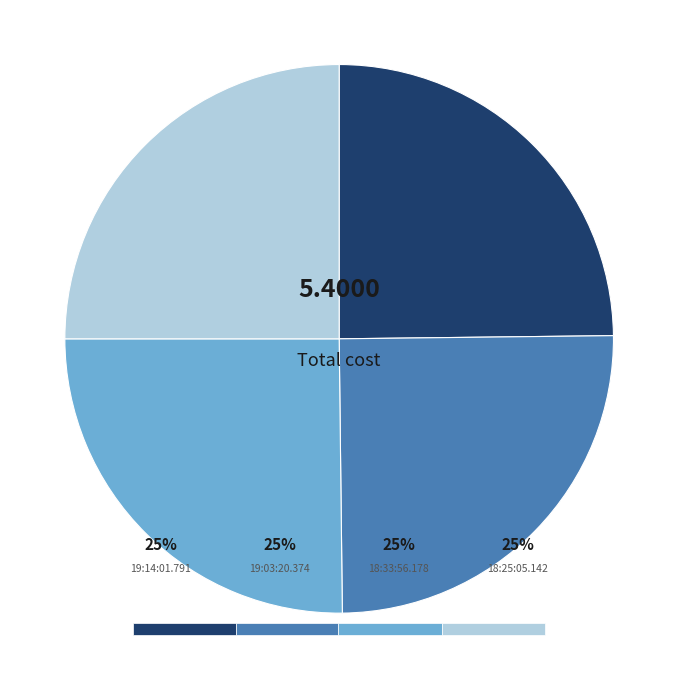

Is it true that 18:33:56.178 is 13% of the pie?

False